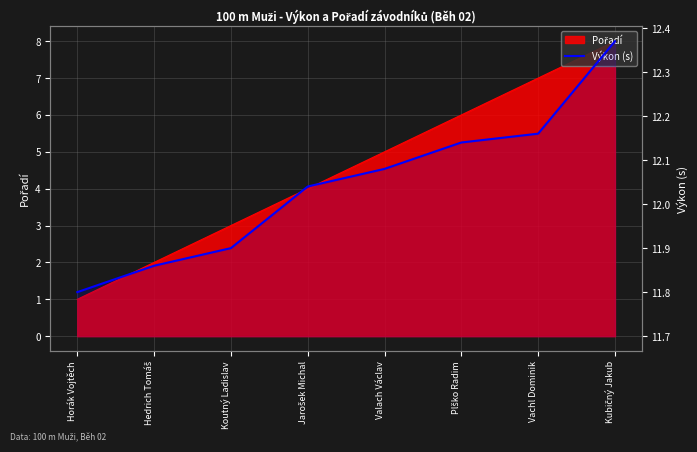

True or false: the data shows 11.8 at Horák Vojtěch.

True